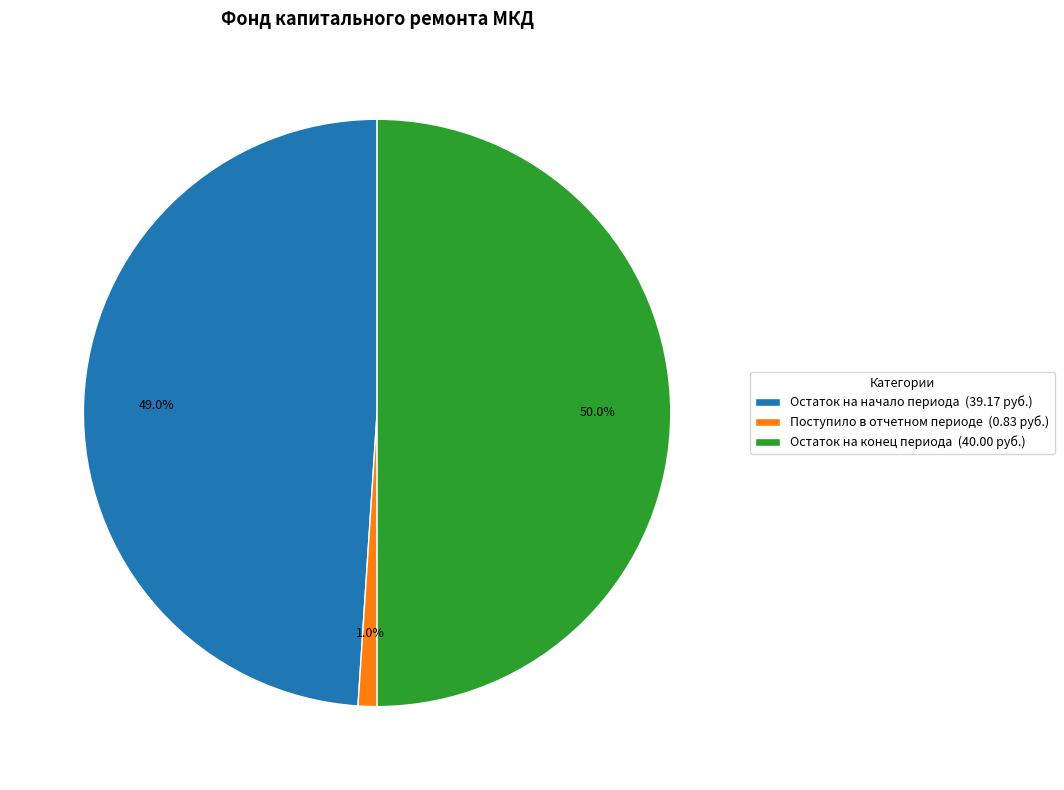

To the nearest percent, what is the difference between the Остаток на начало периода and Остаток на конец периода slice percentages?

1%